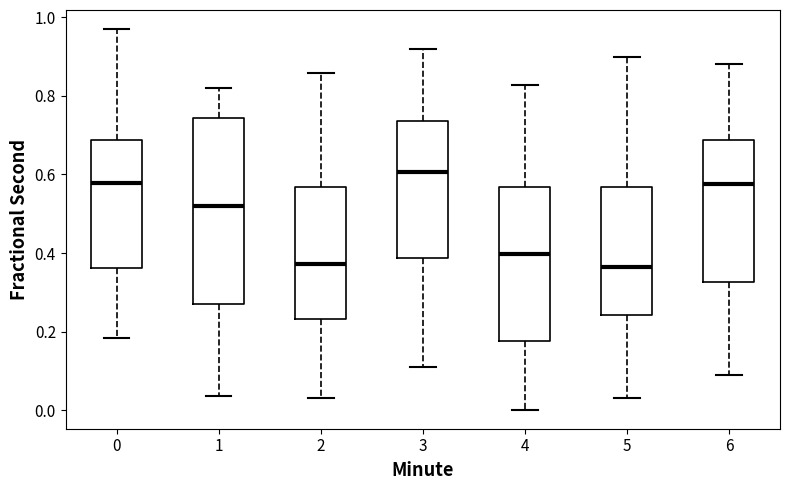

Which box's median line is the highest?

3